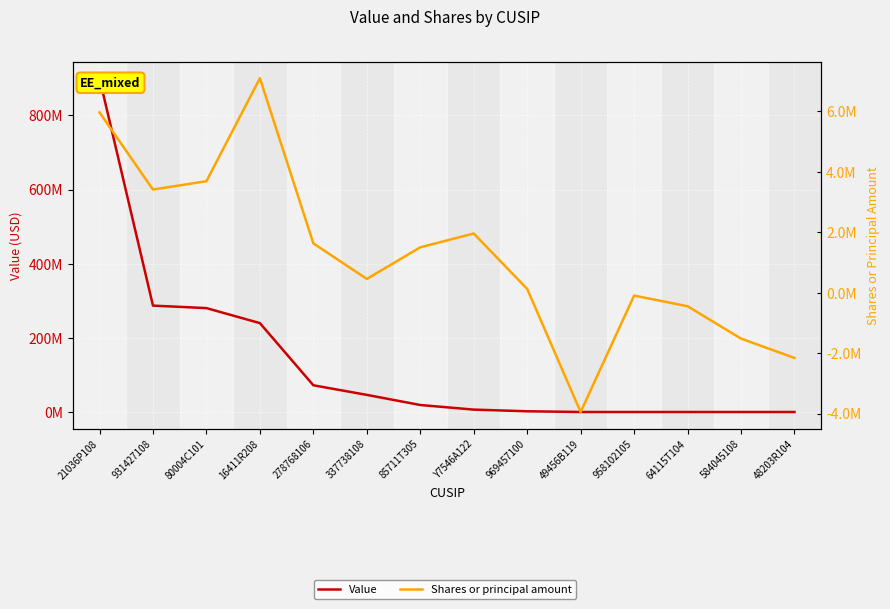

What position from the left is 48203R104?

14